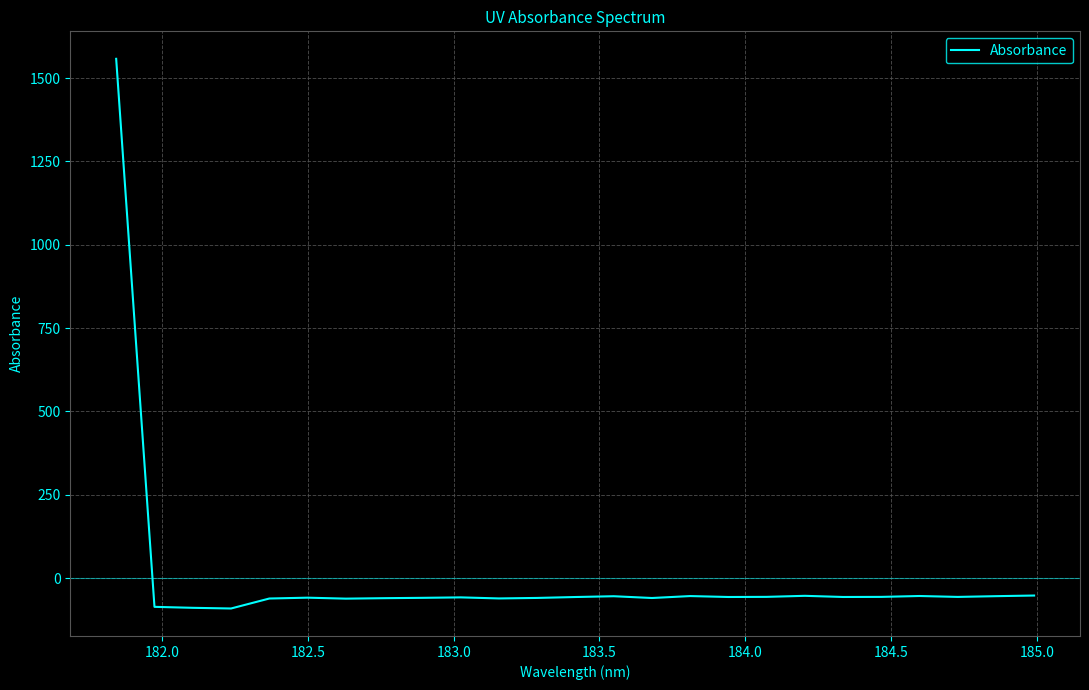

What is the smallest value displayed?

-91.3